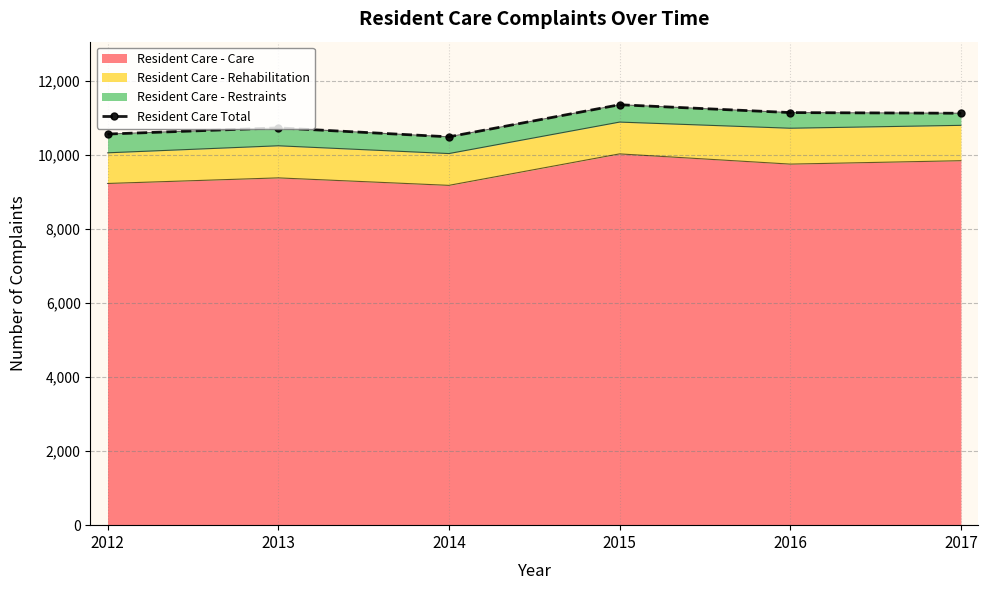

Reading left to right, list all the values displayed in this chart.

10564	10731	10489	11356	11144	11126